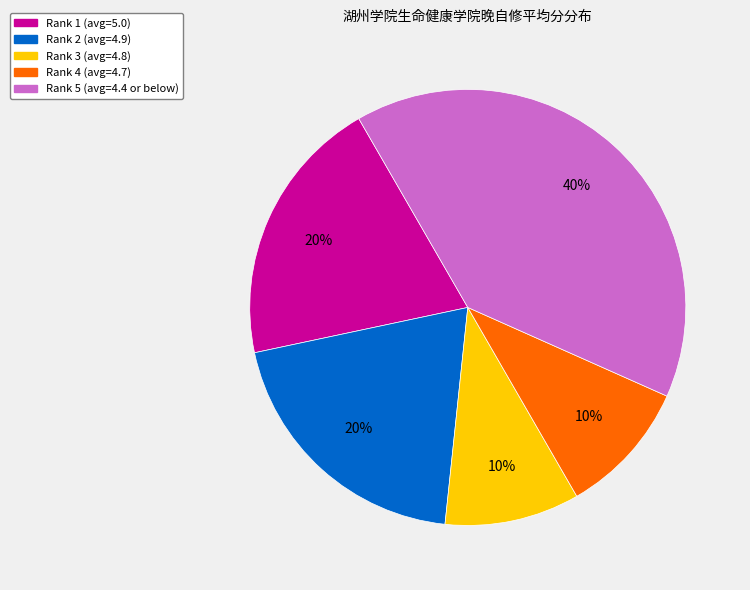

Does any single category account for the majority?

No